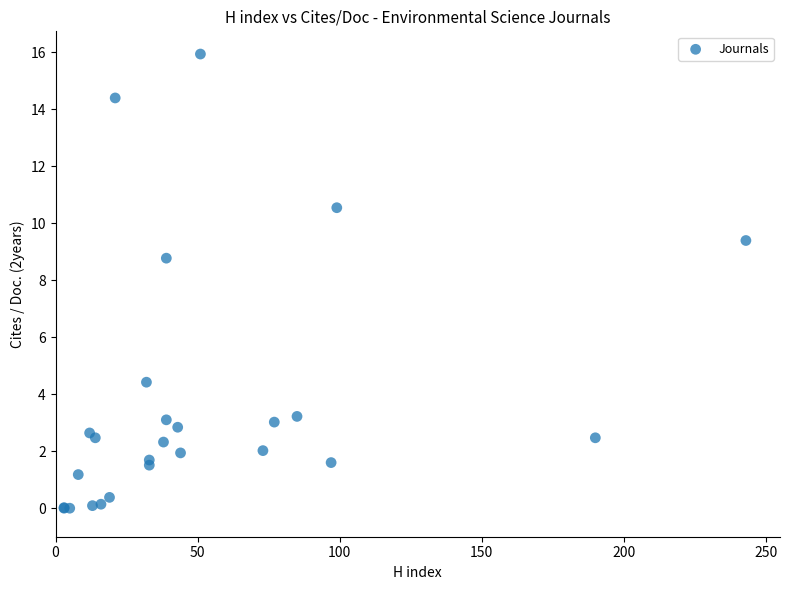

What Y value in the scatter plot is closest to 7?

8.8